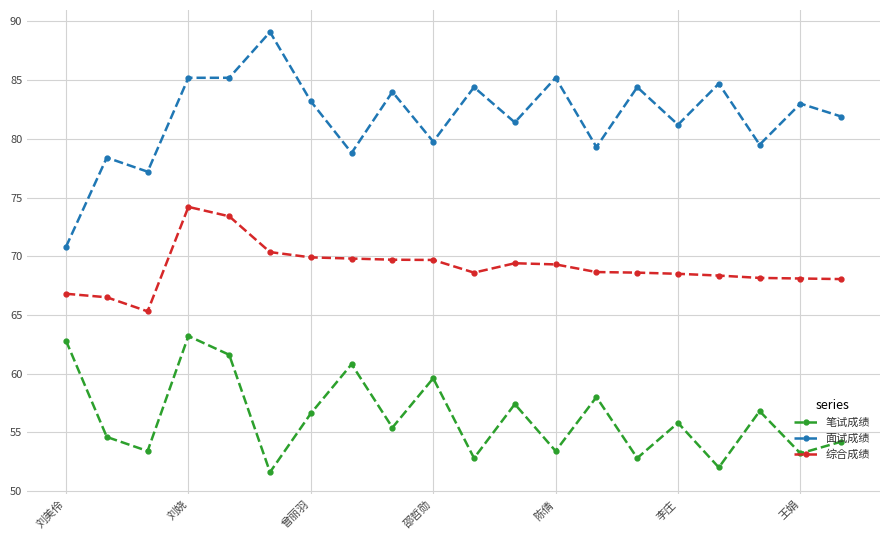

What is the sum of all 面试成绩 values?

1636.7